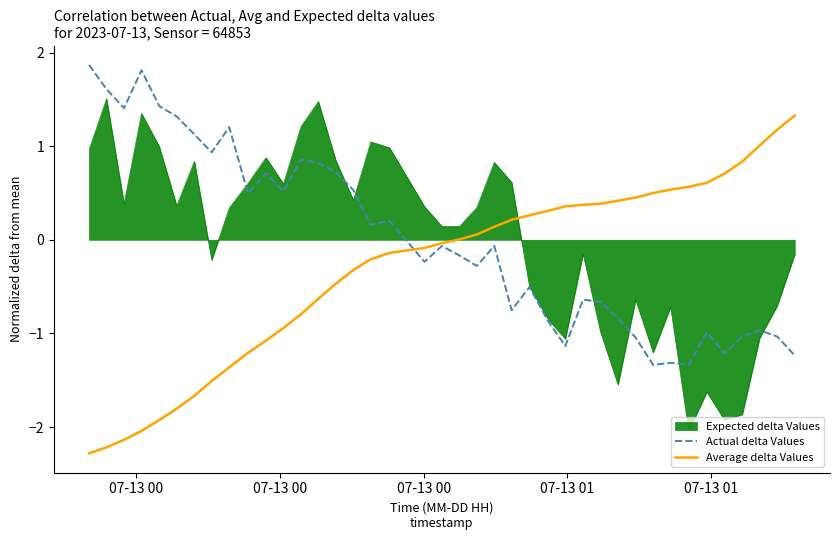

What is the maximum value shown in the chart?

1.9